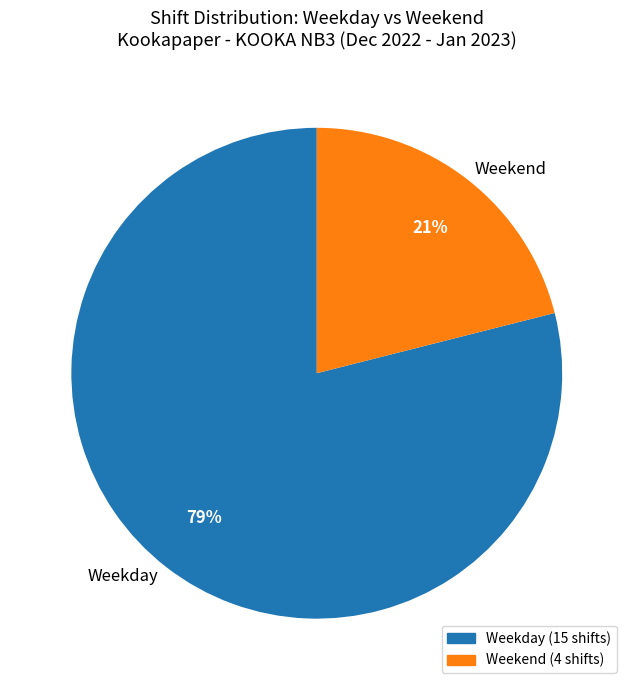

Which slice is the largest?

Weekday